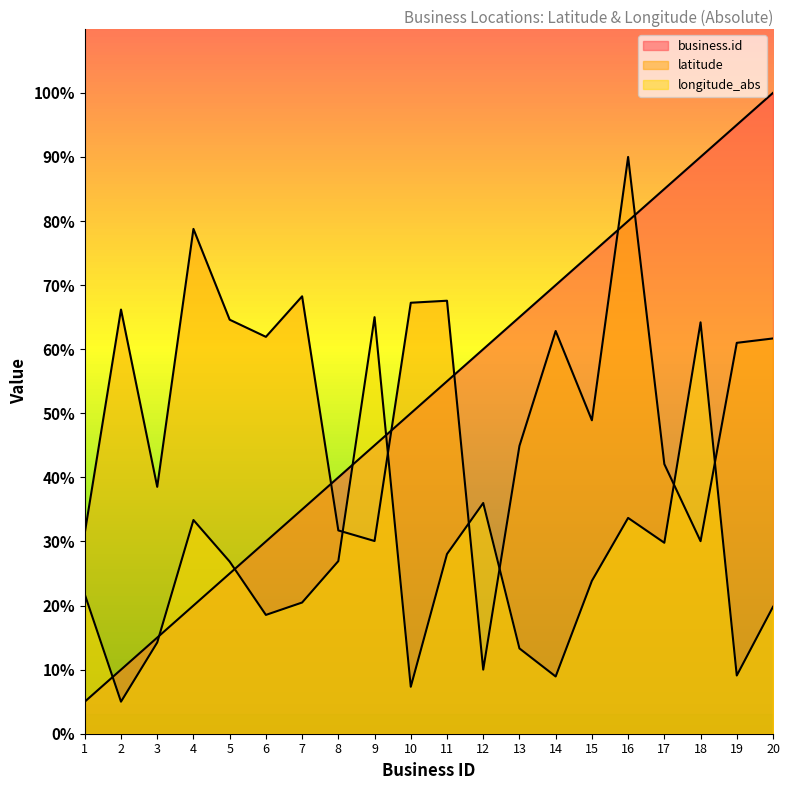

Where is the first local maximum for longitude_abs?

4